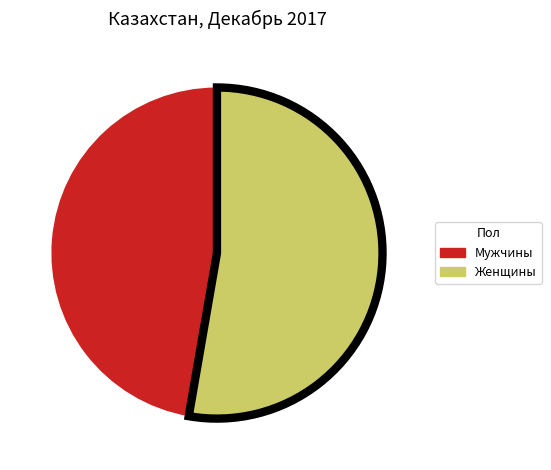

Approximately how many times larger is the value at Женщины compared to Мужчины?

1.1